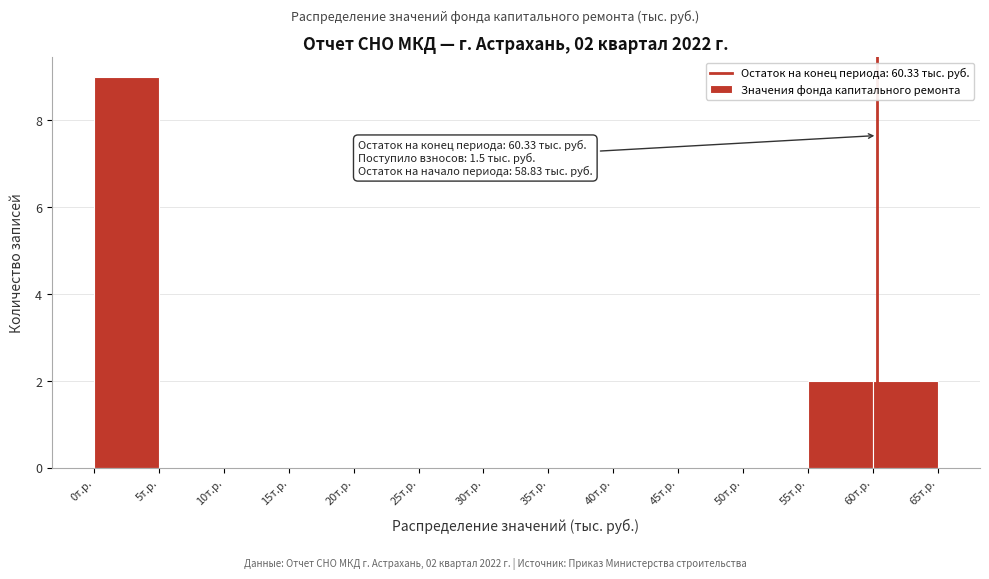

Which range on the x-axis has the tallest bar?

0 to 5